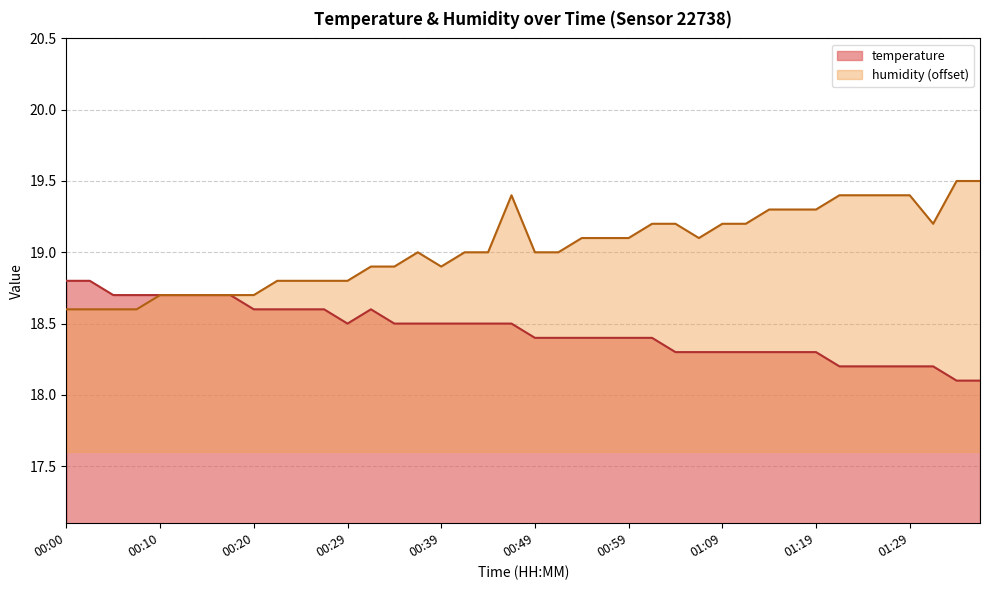

At which category does temperature reach its first local peak?

00:32